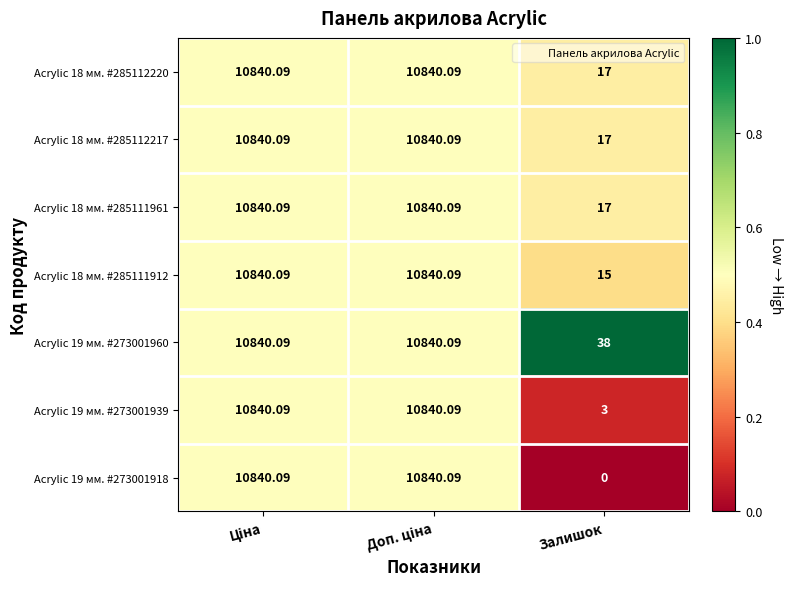

Where is Acrylic 19 мм. #273001939 nearest to the value 5421?

Залишок